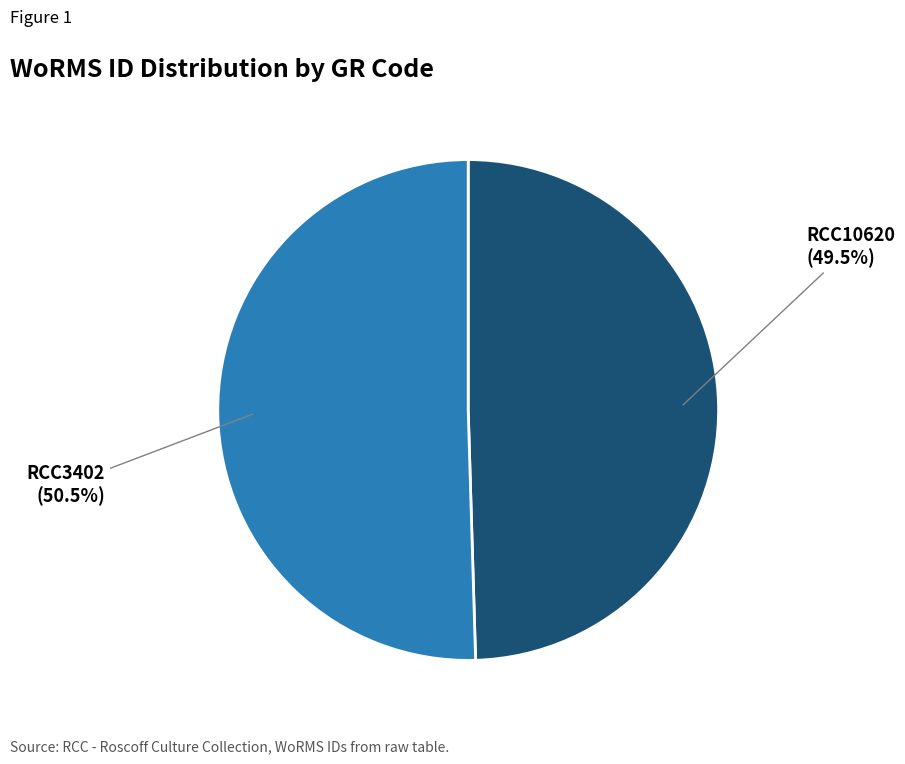

Is there any slice that represents more than half of the pie?

Yes